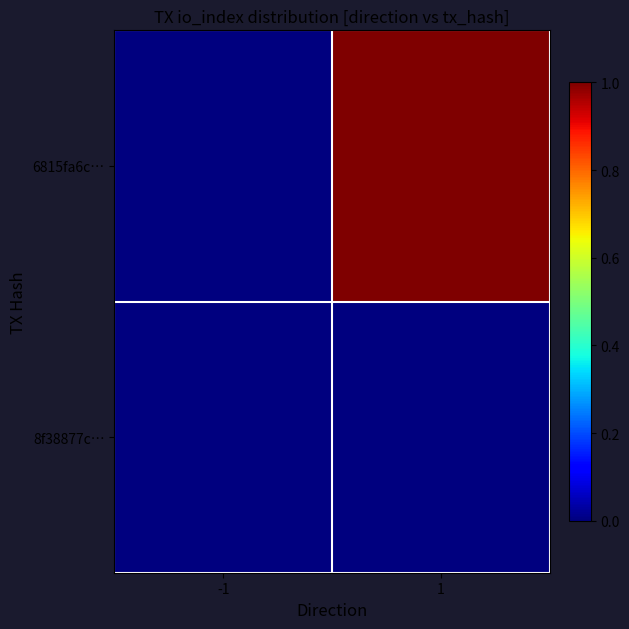

List the series in order of their overall mean, highest first.

6815fa6c…, 8f38877c…